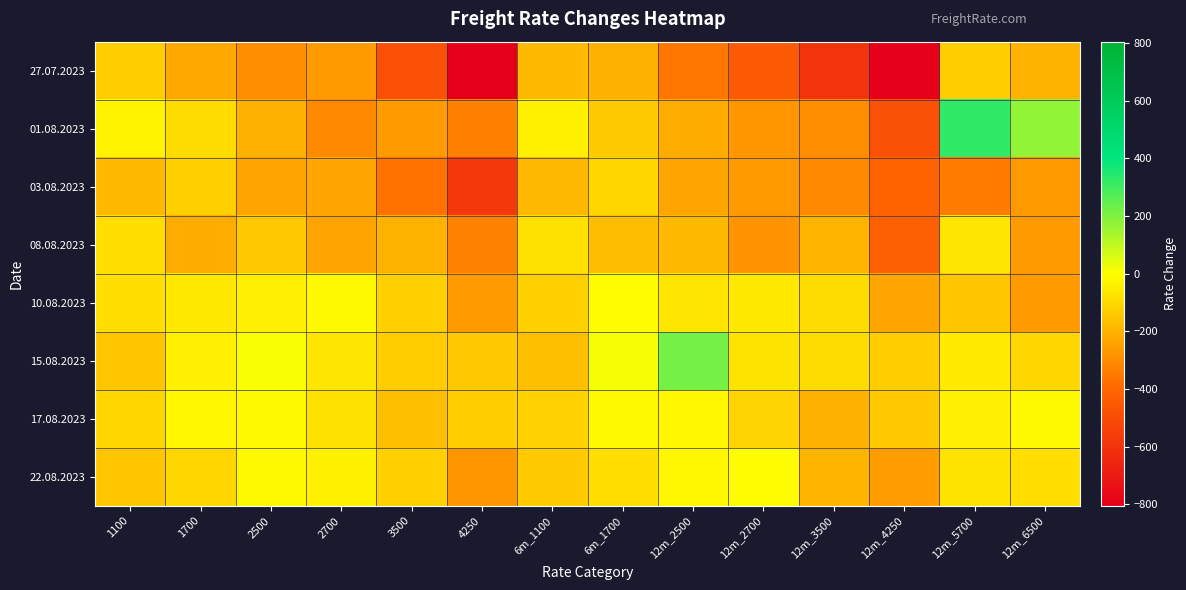

At which category is the sum across all series the highest?

12m_5700